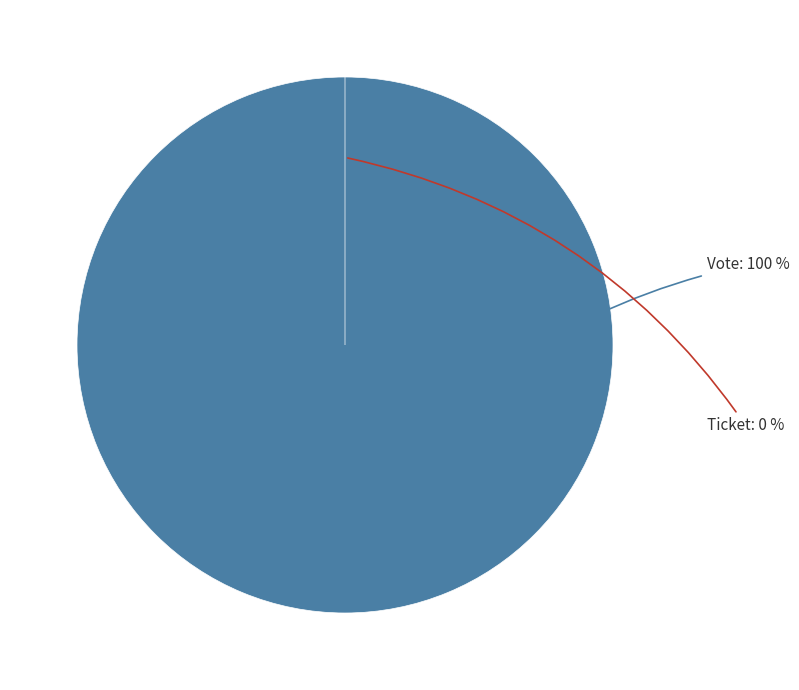

To the nearest percent, what is the difference between the Vote and Ticket slice percentages?

100%